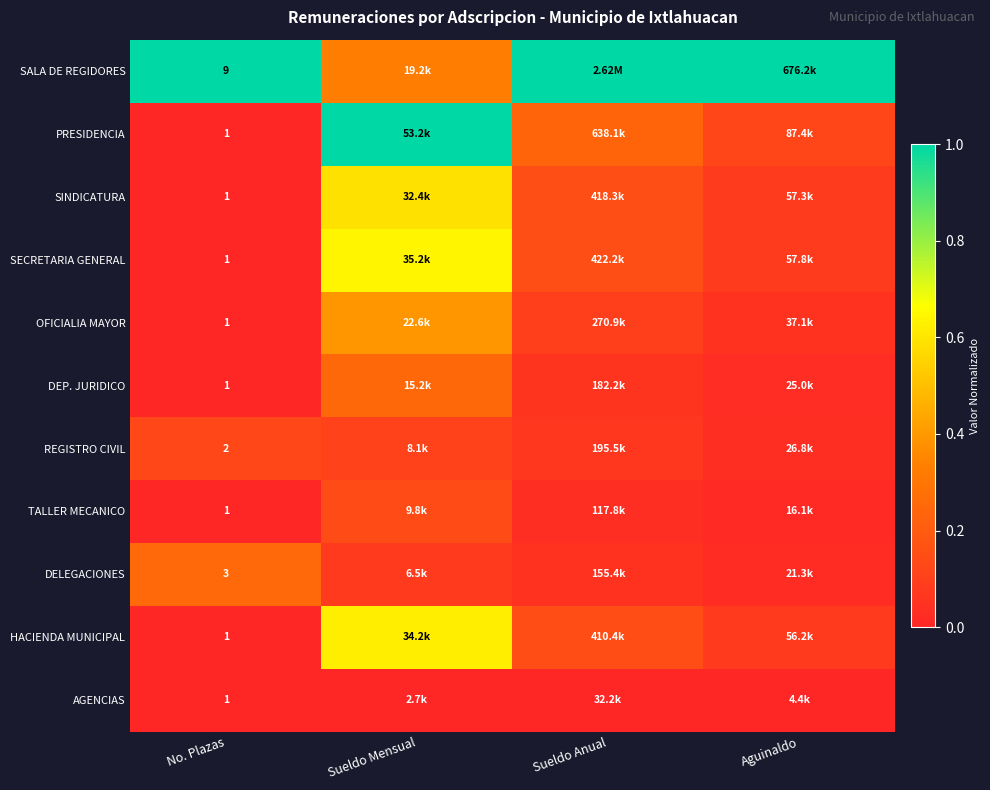

Which series has the largest total across all categories?

SALA DE REGIDORES